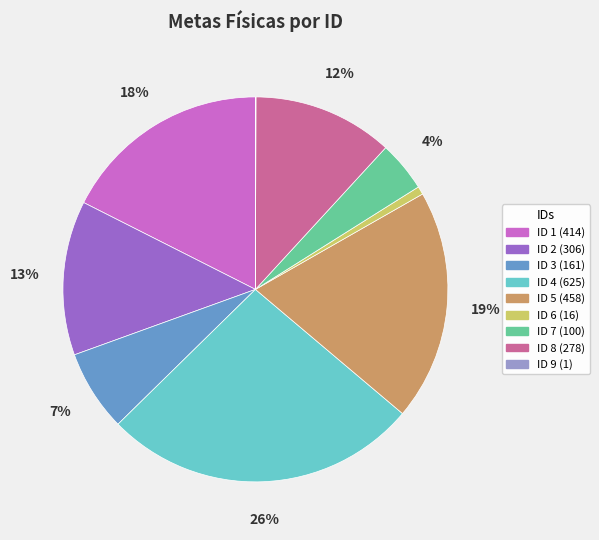

Which slice is the largest?

ID 4